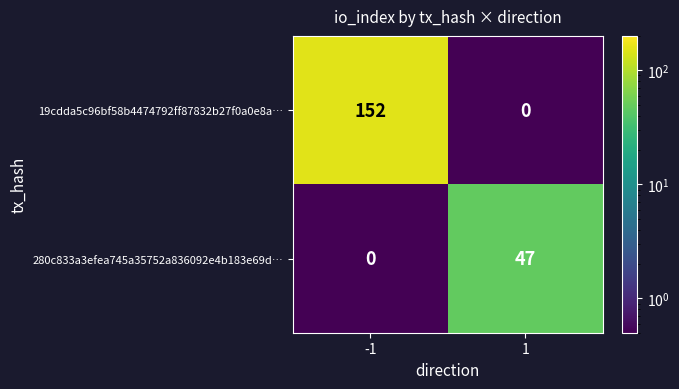

Which series has the largest range (max minus min)?

19cdda5c96bf58b4474792ff87832b27f0a0e8a…